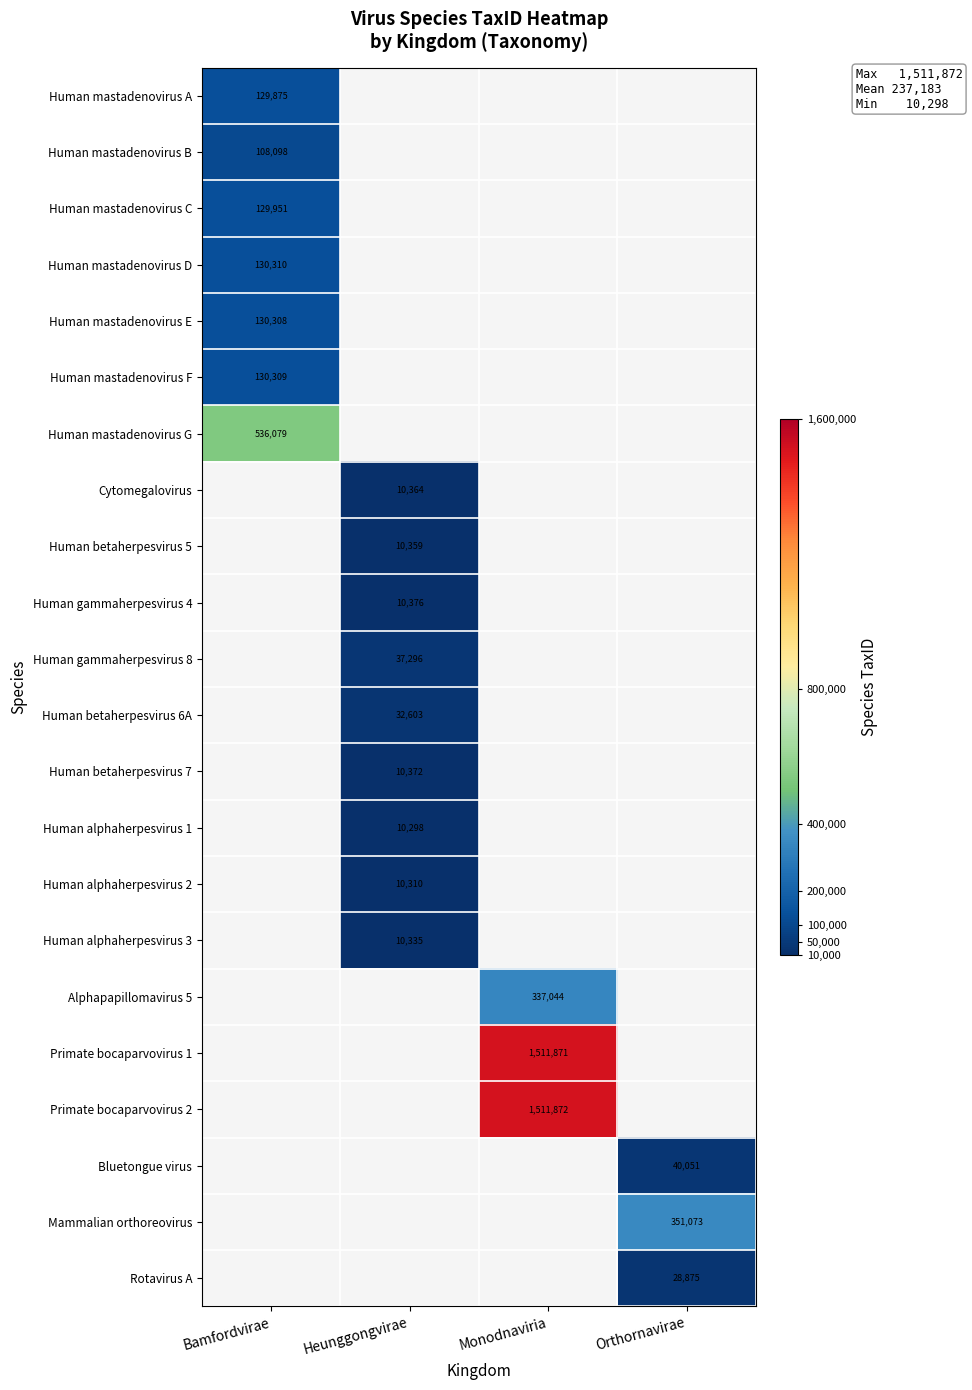

The value of Human betaherpesvirus 5 at Heunggongvirae is 17848. True or false?

False